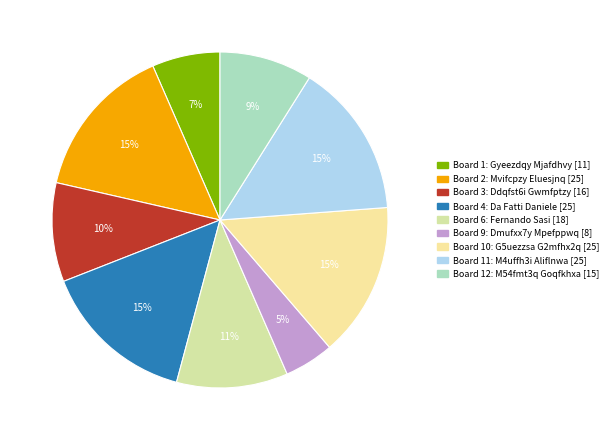

How many segments does this pie chart have?

9